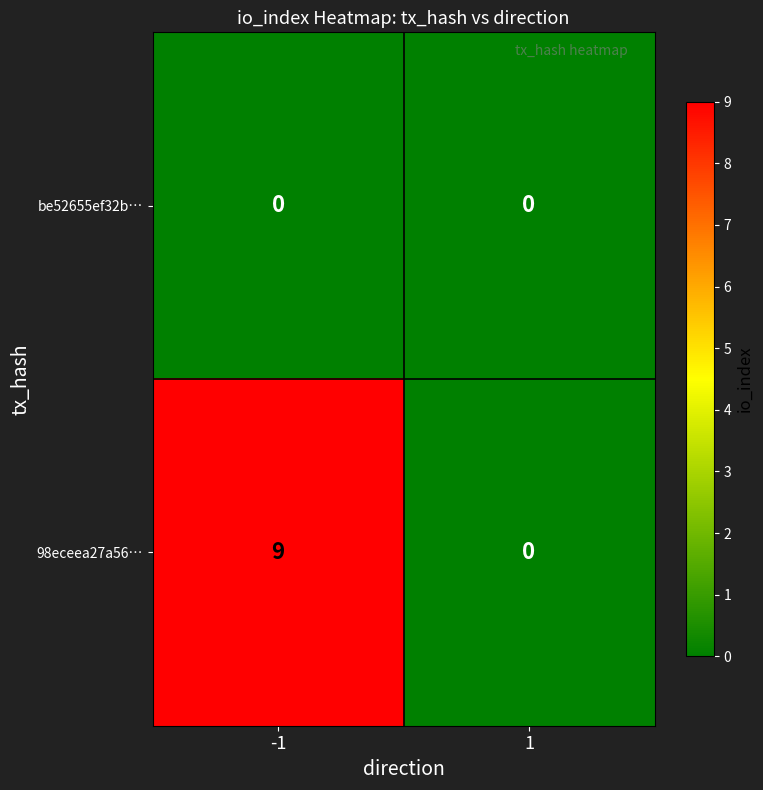

True or false: 98eceea27a56… has a value of -6 at 1.

False